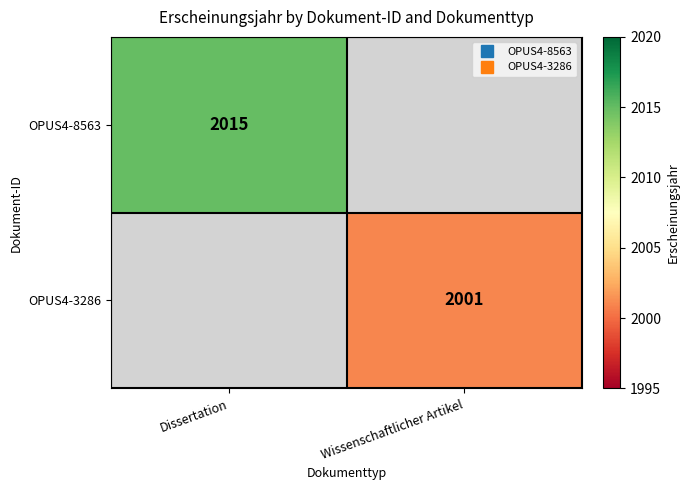

What is the minimum value shown in the chart?

2001.0